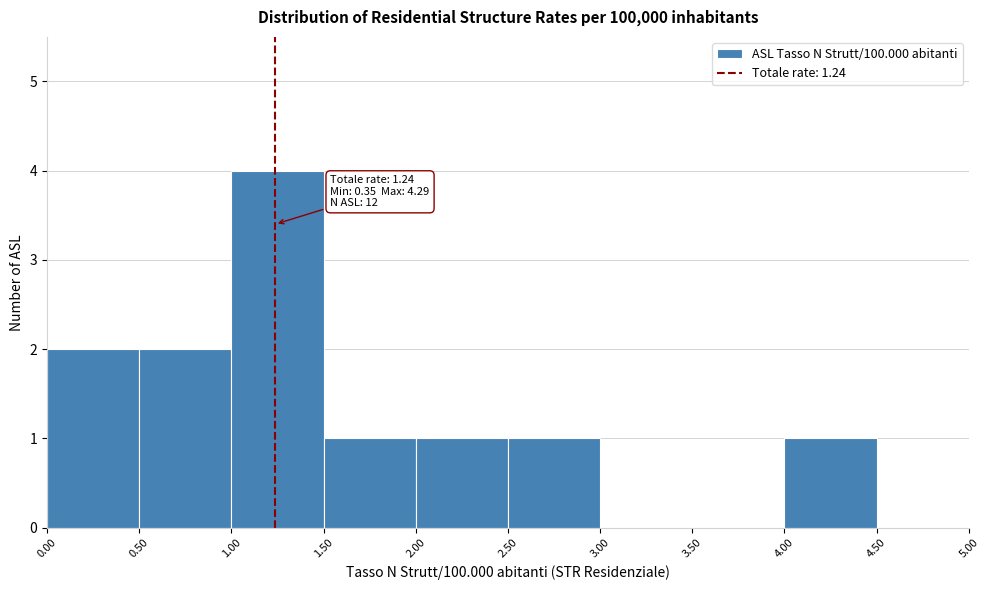

Over which range of the x-axis is the bar tallest?

1.00 to 1.50